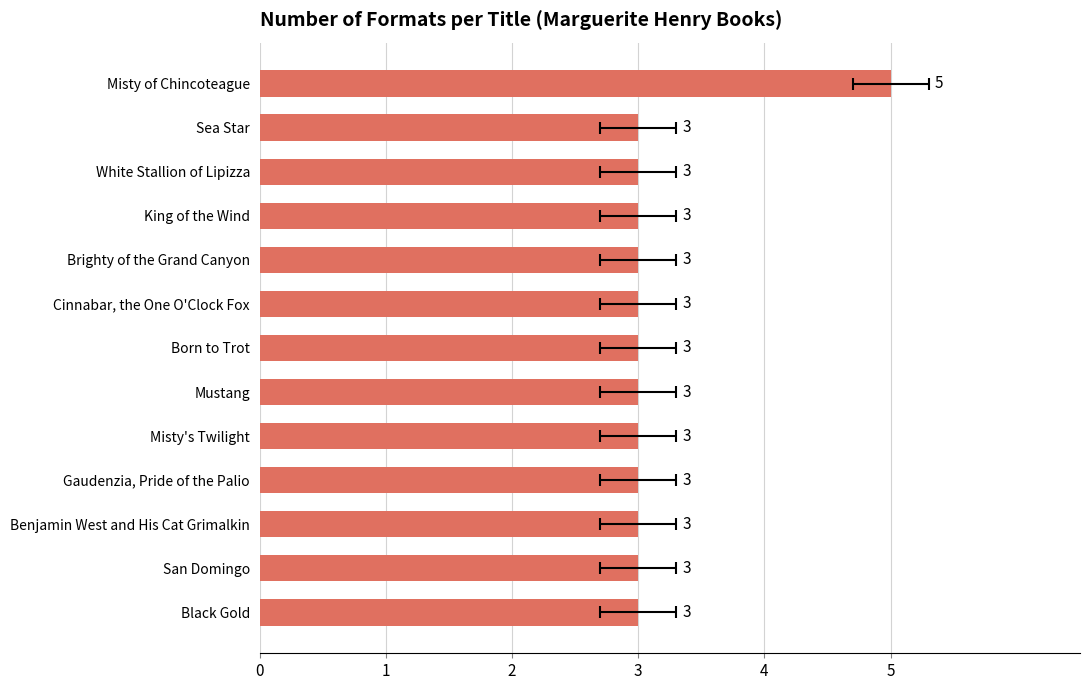

What is the difference between the maximum and minimum values?

2